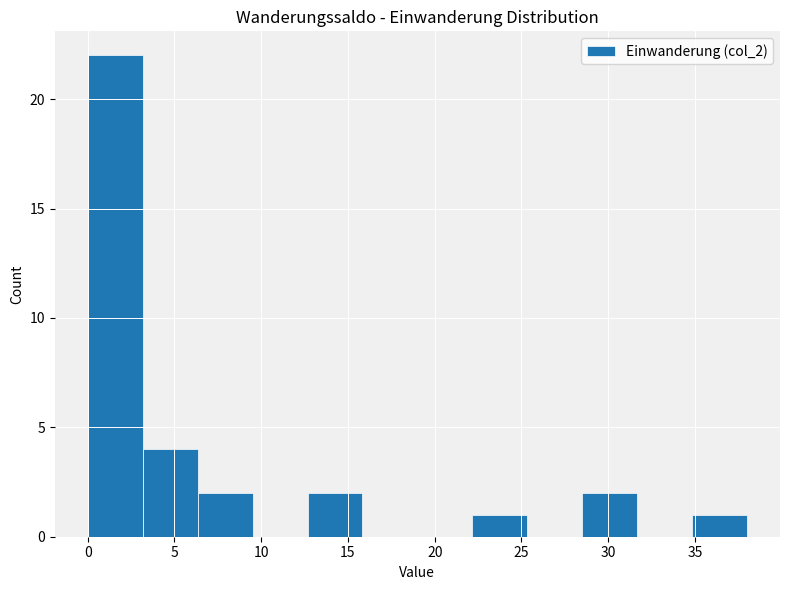

Reading left to right, transcribe this chart: for each bar, give the range it covers on the x-axis and its height. Neither the bar edges nor the heights are printed on the chart, so give them approximately, as read against the axes.

0.0 to 3.0: 22
3.0 to 6.5: 4
6.5 to 9.5: 2
9.5 to 12.5: 0
12.5 to 16.0: 2
16.0 to 19.0: 0
19.0 to 22.0: 0
22.0 to 25.5: 1
25.5 to 28.5: 0
28.5 to 31.5: 2
31.5 to 35.0: 0
35.0 to 38.0: 1